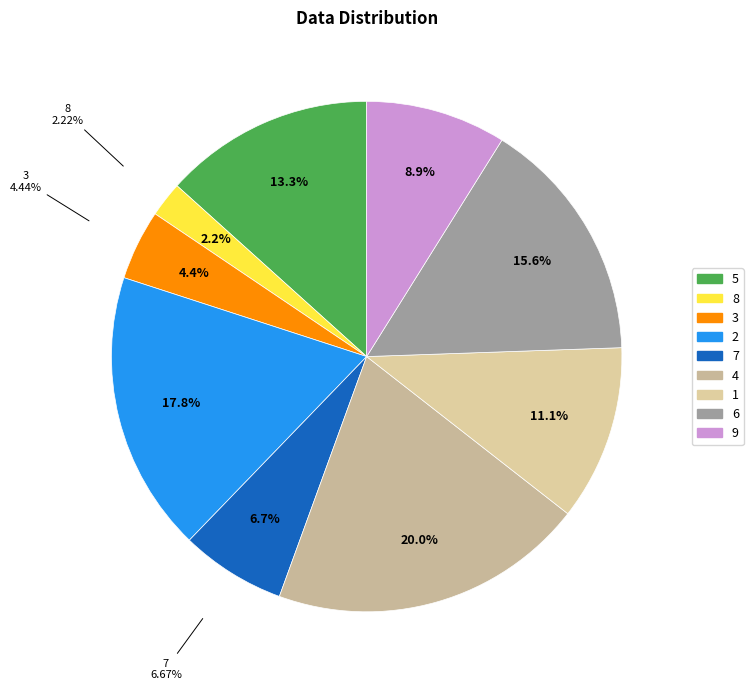

Does col_1=7 account for over 50% of the chart?

No